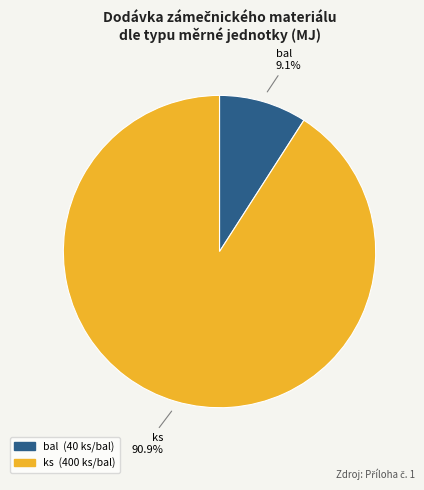

Is there a majority slice in this chart?

Yes